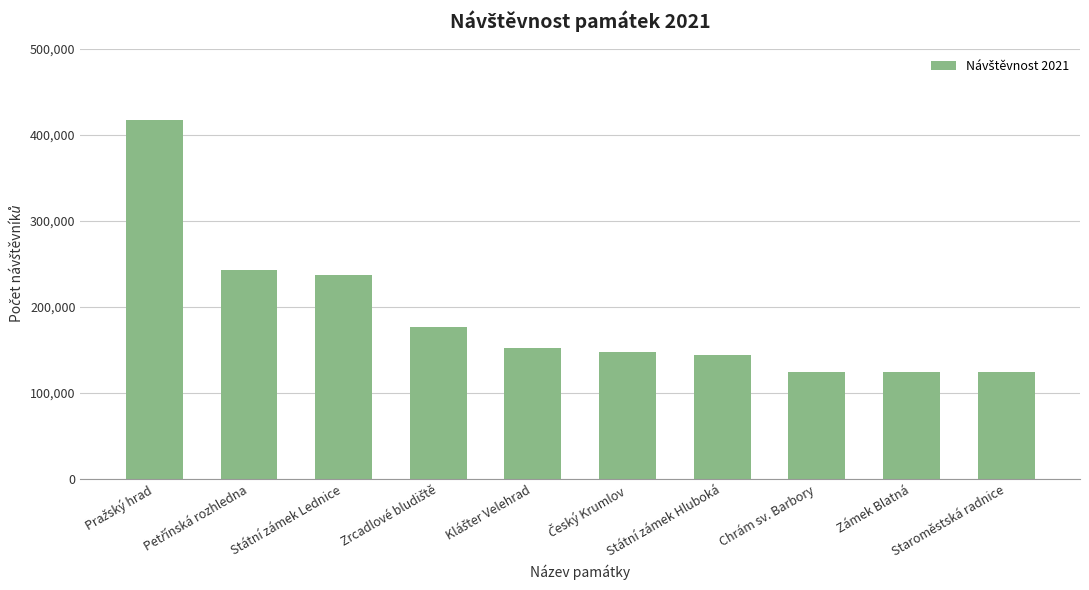

What value does the data have at Staroměstská radnice?

124248